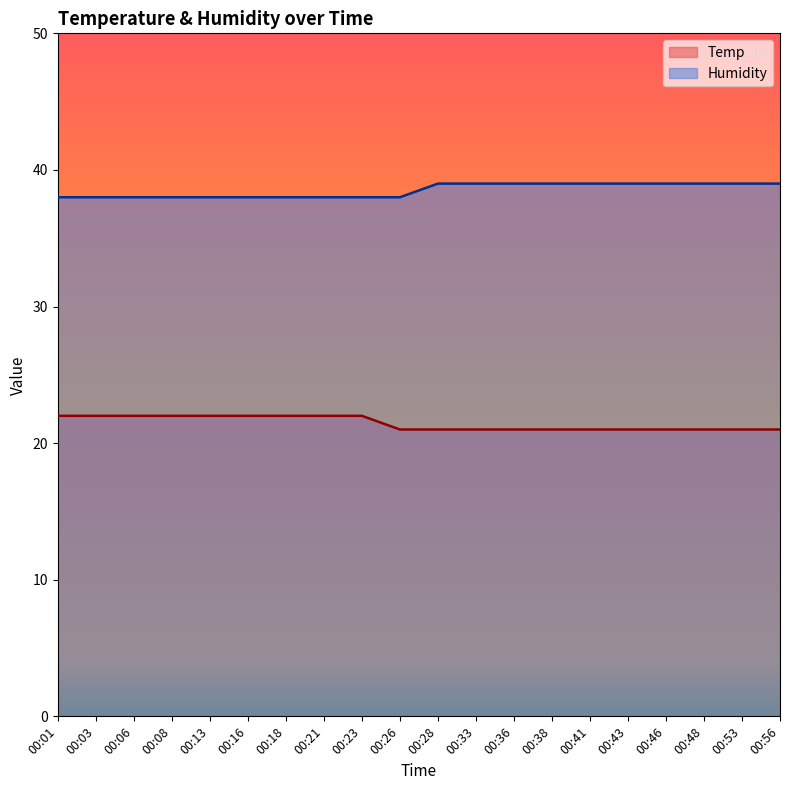

Between 00:06 and 00:36, which is larger?

00:06